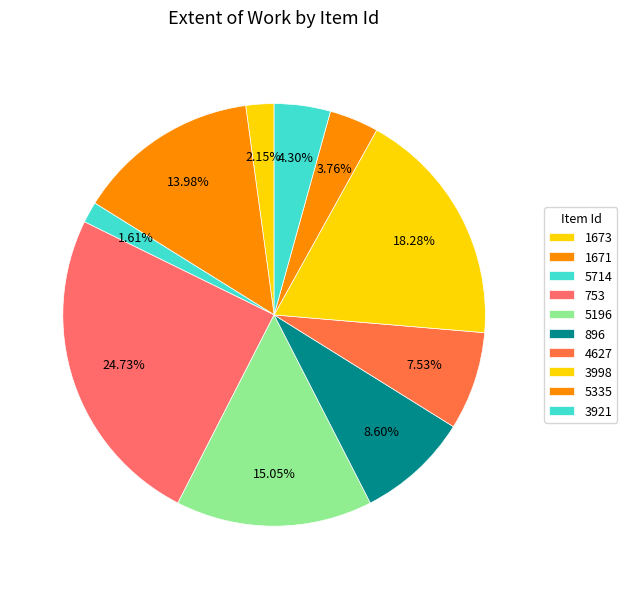

Count the number of slices in the pie.

10